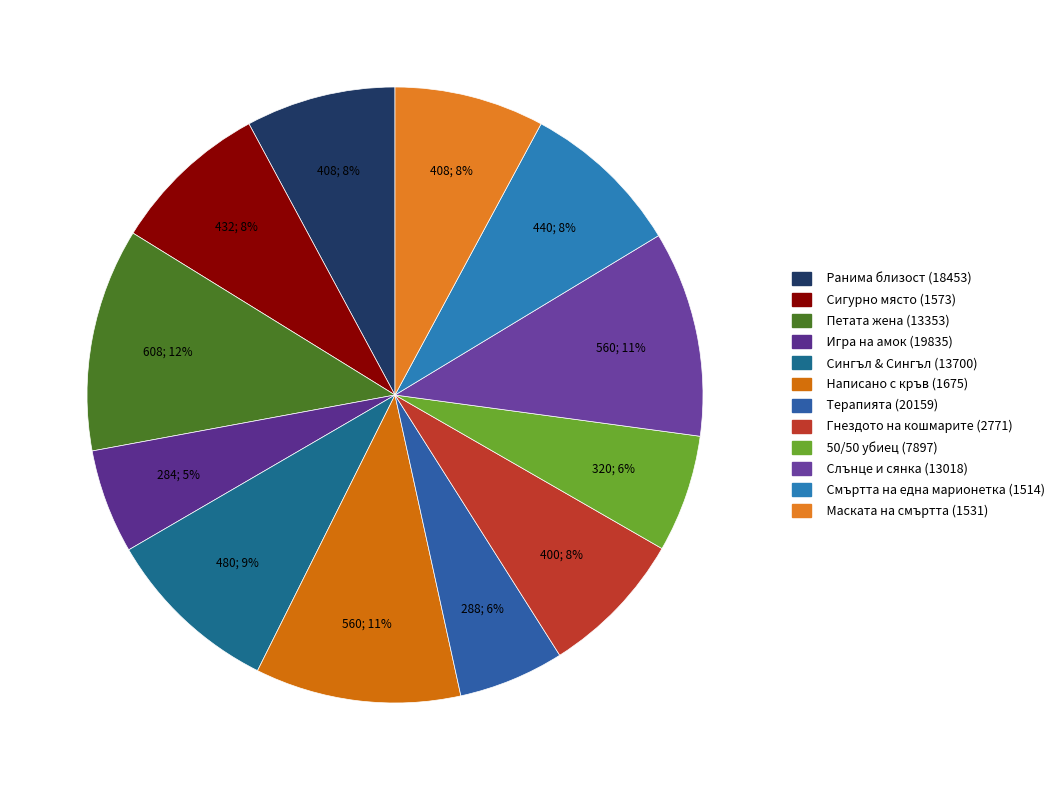

What is the change in value from Ранима близост (18453) to 50/50 убиец (7897)?

-88